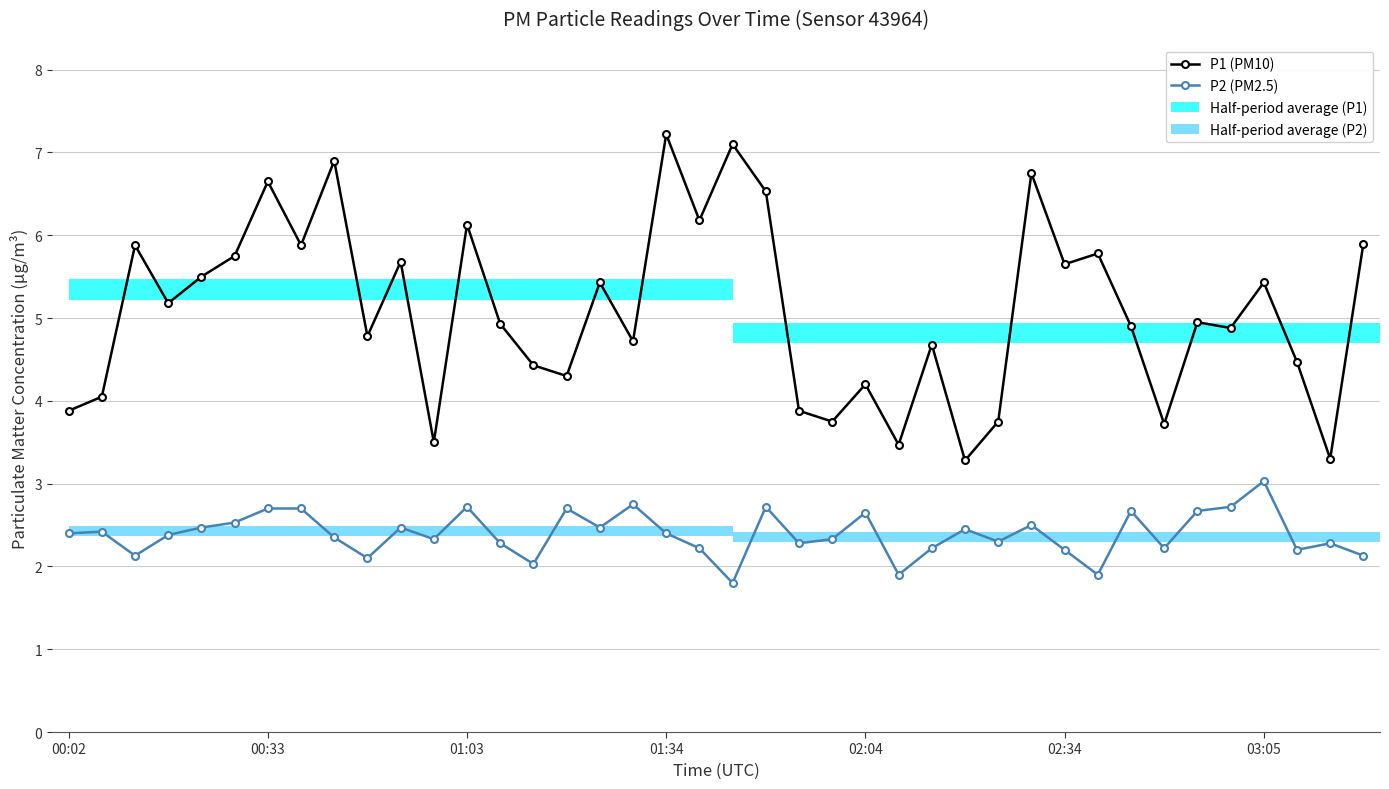

Reading left to right, list all the values displayed in this chart.

P1 (PM10): 3.9	4.0	5.9	5.2	5.5	5.8	6.7	5.9	6.9	4.8	5.7	3.5	6.1	4.9	4.4	4.3	5.4	4.7	7.2	6.2	7.1	6.5	3.9	3.8	4.2	3.5	4.7	3.3	3.8	6.8	5.7	5.8	4.9	3.7	5.0	4.9	5.4	4.5	3.3	5.9
P2 (PM2.5): 2.4	2.4	2.1	2.4	2.5	2.5	2.7	2.7	2.4	2.1	2.5	2.3	2.7	2.3	2.0	2.7	2.5	2.8	2.4	2.2	1.8	2.7	2.3	2.3	2.6	1.9	2.2	2.5	2.3	2.5	2.2	1.9	2.7	2.2	2.7	2.7	3.0	2.2	2.3	2.1